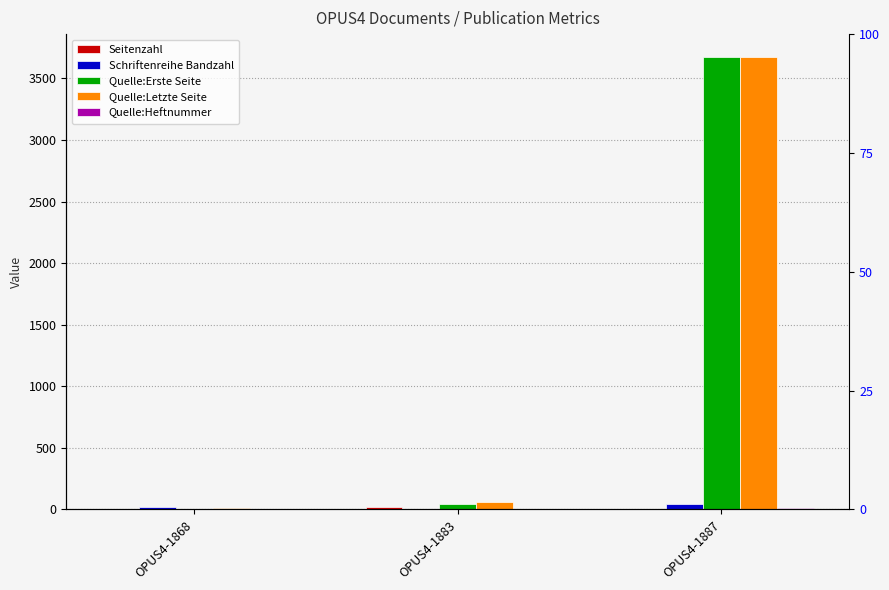

List the series in order of their peak value, lowest first.

Quelle:Heftnummer, Seitenzahl, Schriftenreihe Bandzahl, Quelle:Erste Seite, Quelle:Letzte Seite